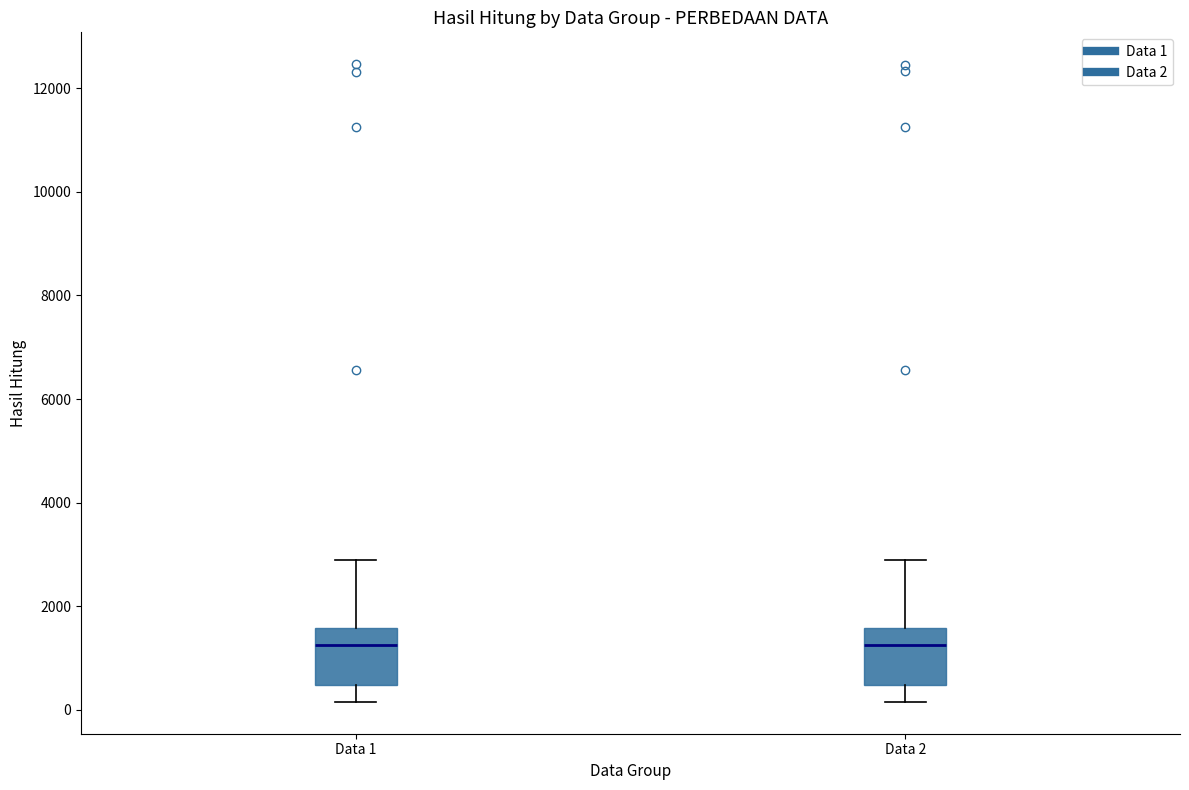

Where is the upper edge of the box for Data 2 on the y-axis? The values are not printed on the chart, so give them approximately, as read against the axis.

1600